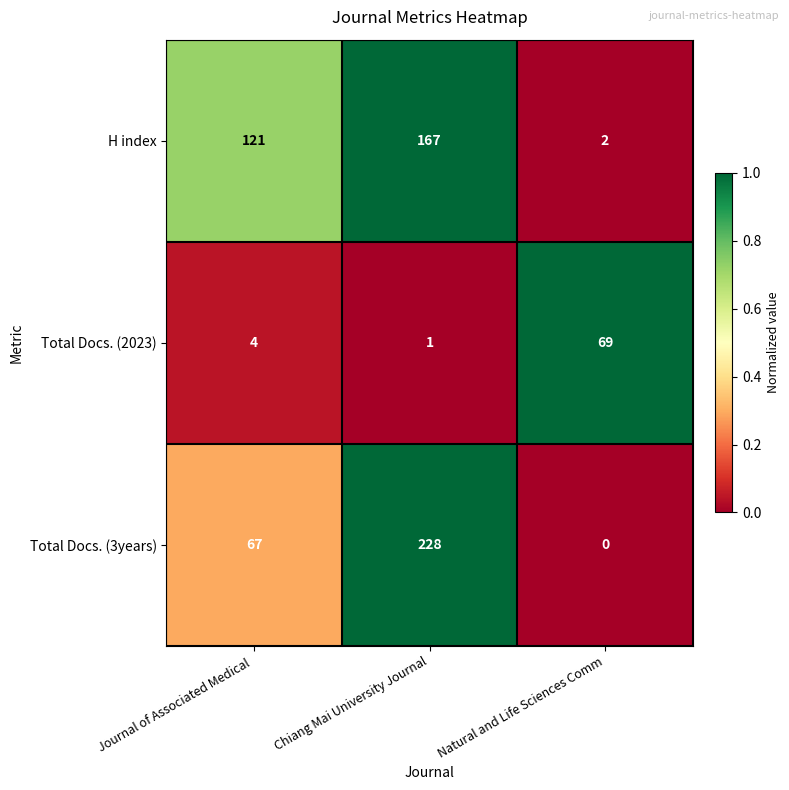

How many Total Docs. (3years) values are between 0 and 228?

3